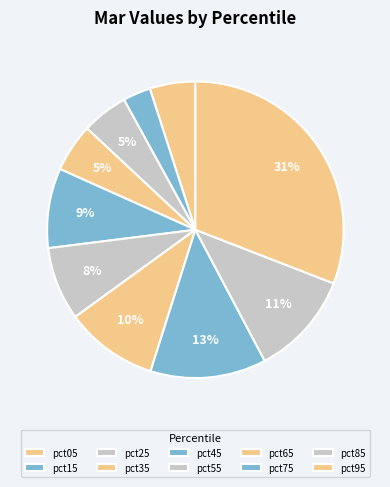

How many segments does this pie chart have?

10